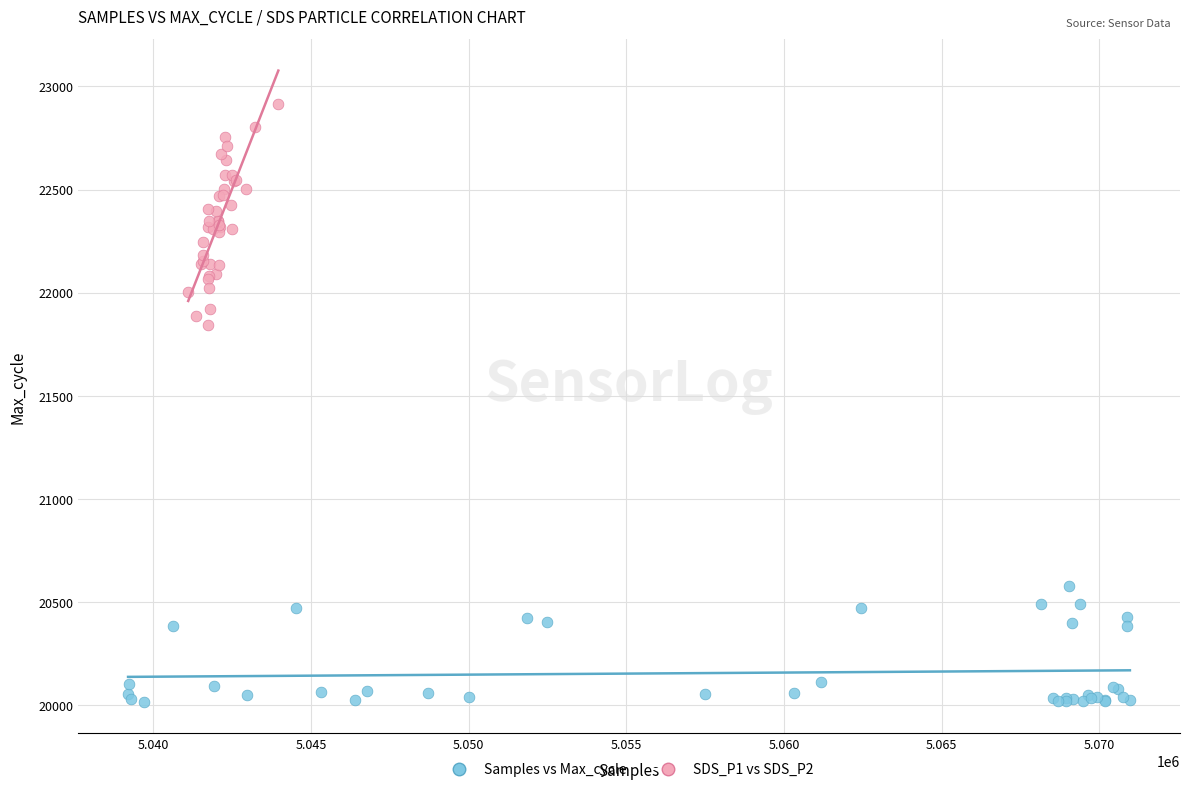

Which series contains the highest Y value?

SDS_P1 vs SDS_P2